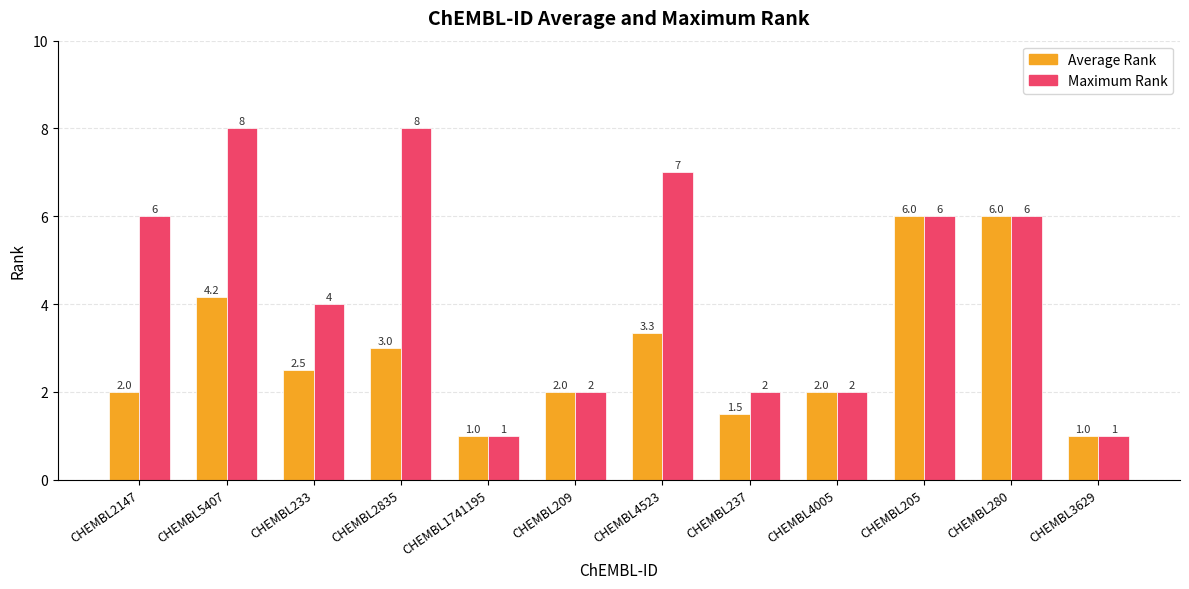

What is the difference between the second highest and second lowest values in the Average Rank series?

5.0